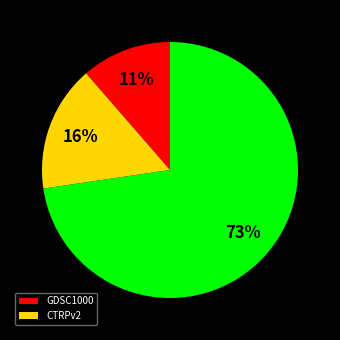

Count the number of slices in the pie.

3